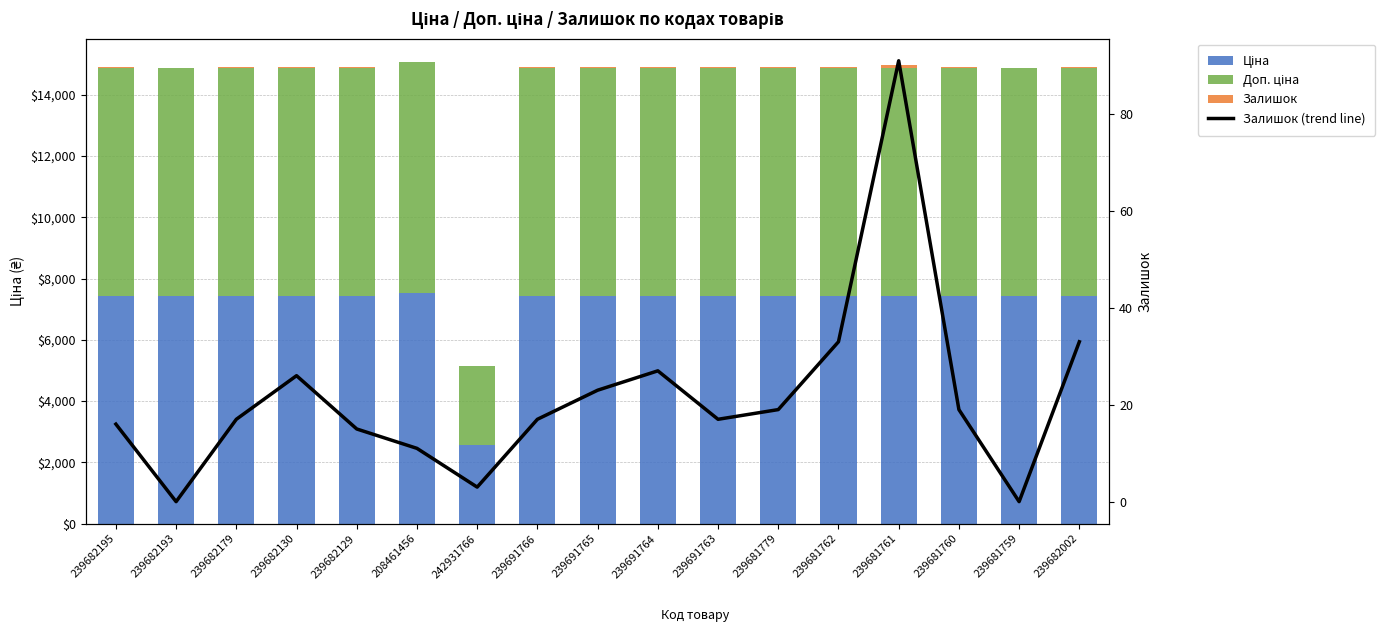

The Залишок (trend line) series shows 158.7 at 239681761. True or false?

False